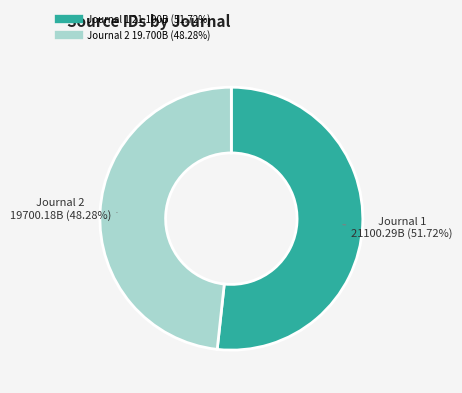

To the nearest percent, what is the difference between the largest and smallest slice percentages?

3%